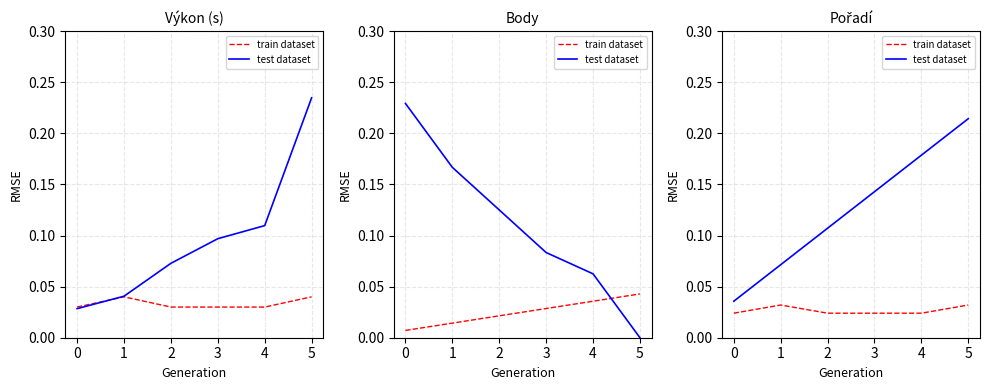

True or false: train dataset has more than 0 interior local peaks.

True